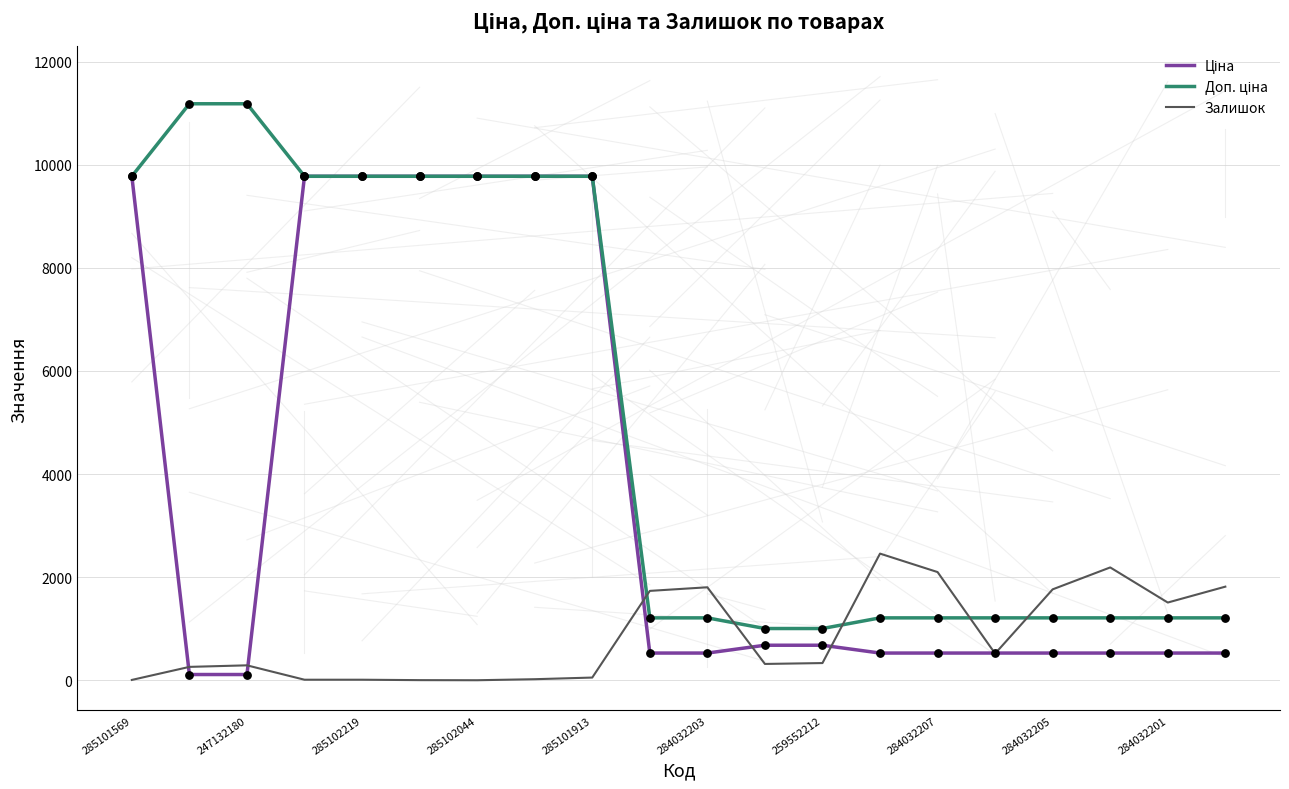

Is this an area chart (filled region under the line)?

No